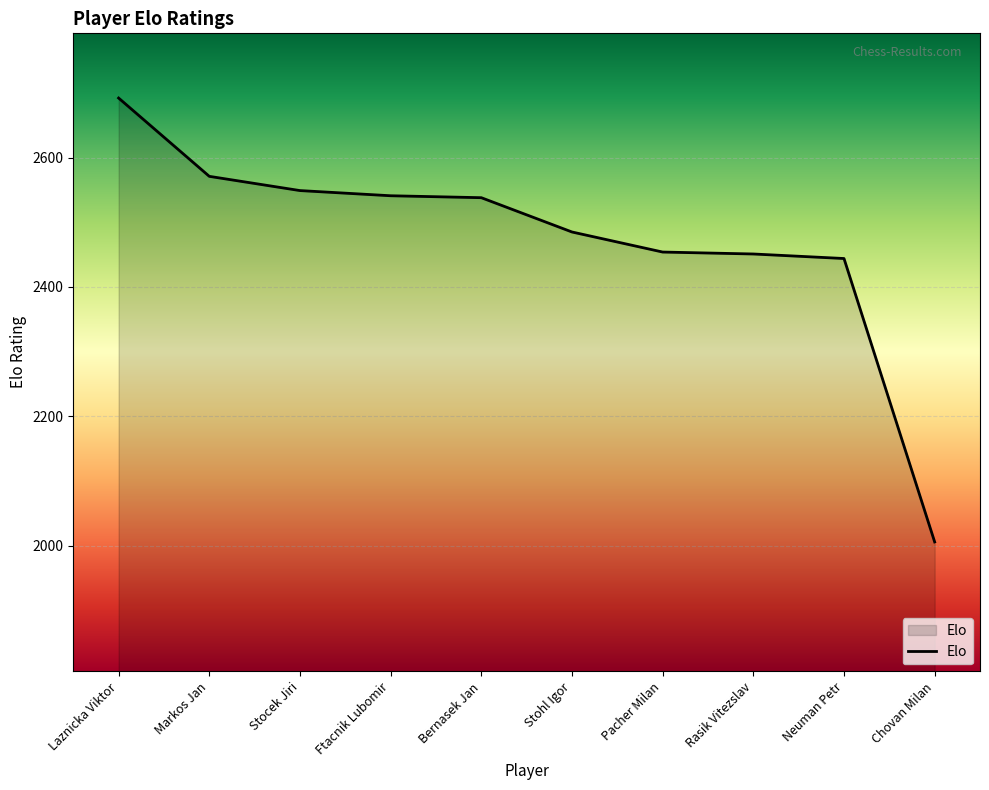

What value does the data have at Chovan Milan, to the nearest 10?

2010